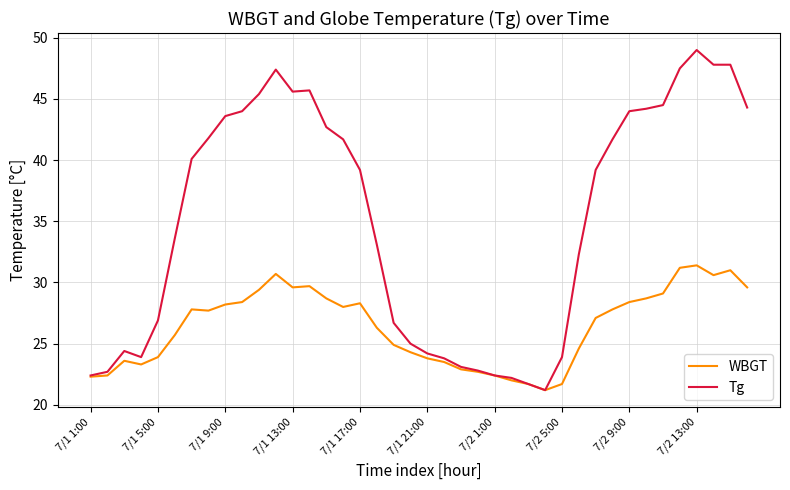

Rank the series by their maximum value, from highest to lowest.

Tg, WBGT